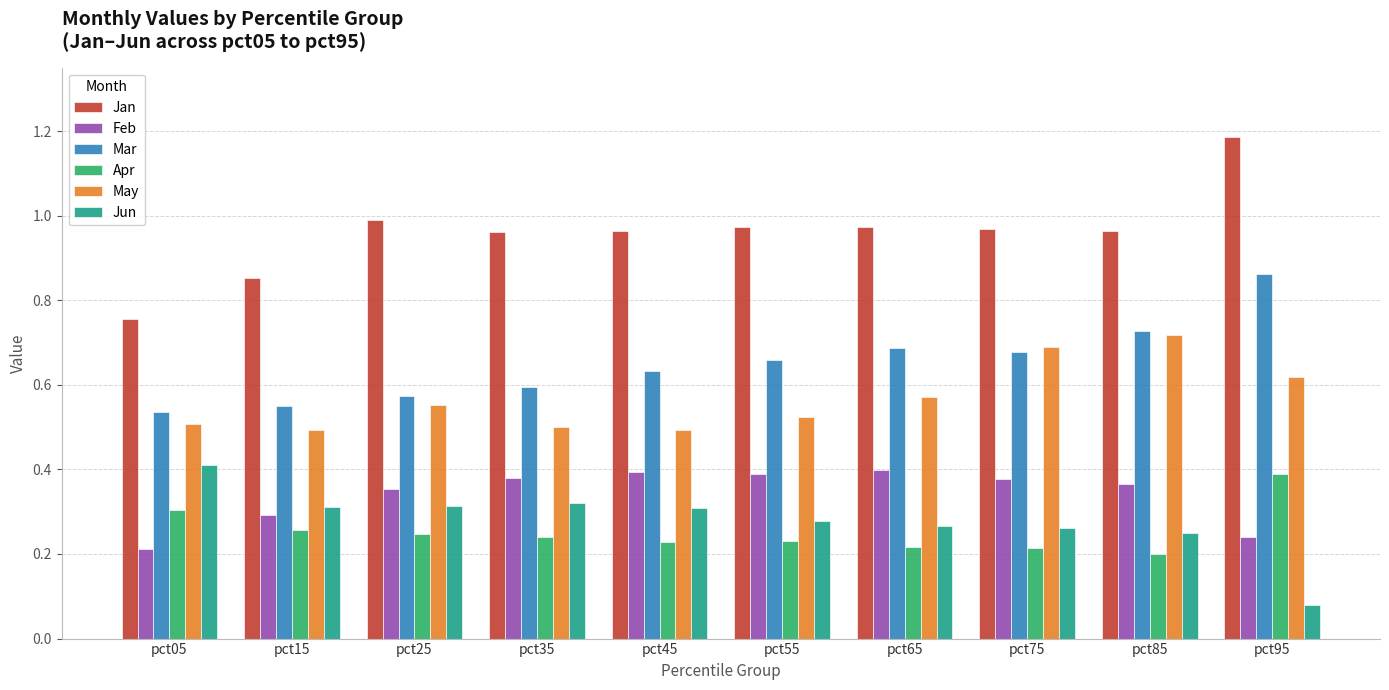

Rank the series by their maximum value, from highest to lowest.

Jan, Mar, May, Jun, Feb, Apr